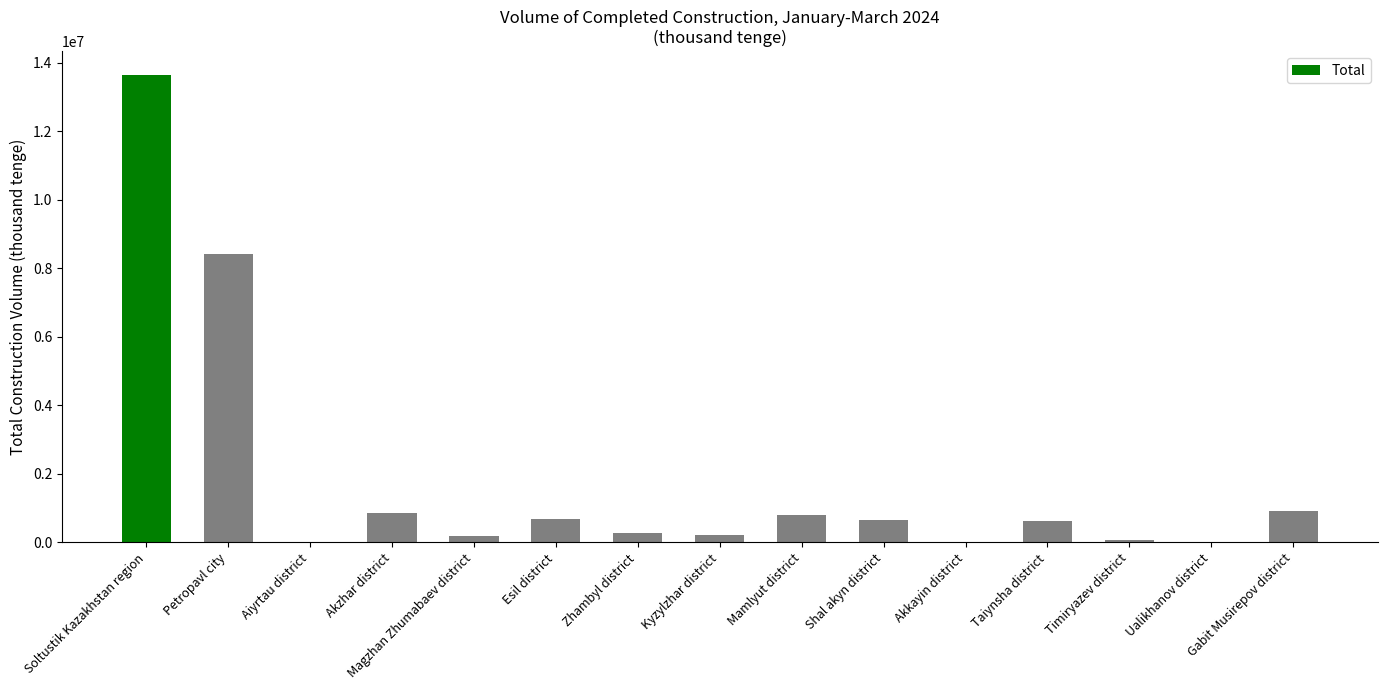

What is the maximum value shown in the chart?

13657600